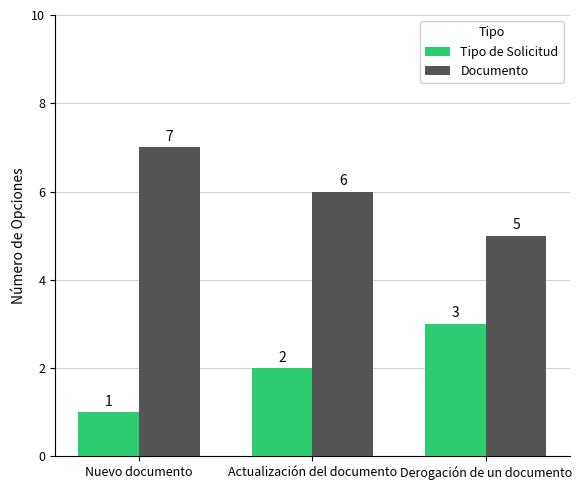

What is the value of the Documento bar at the 1st from the left?

7